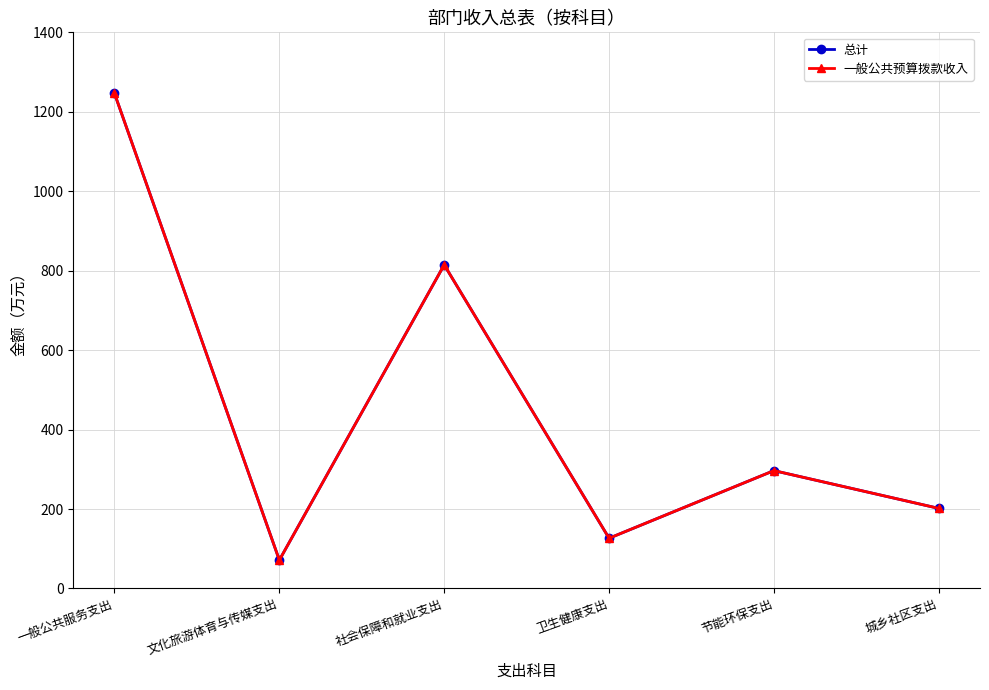

Is this an area chart (filled region under the line)?

No